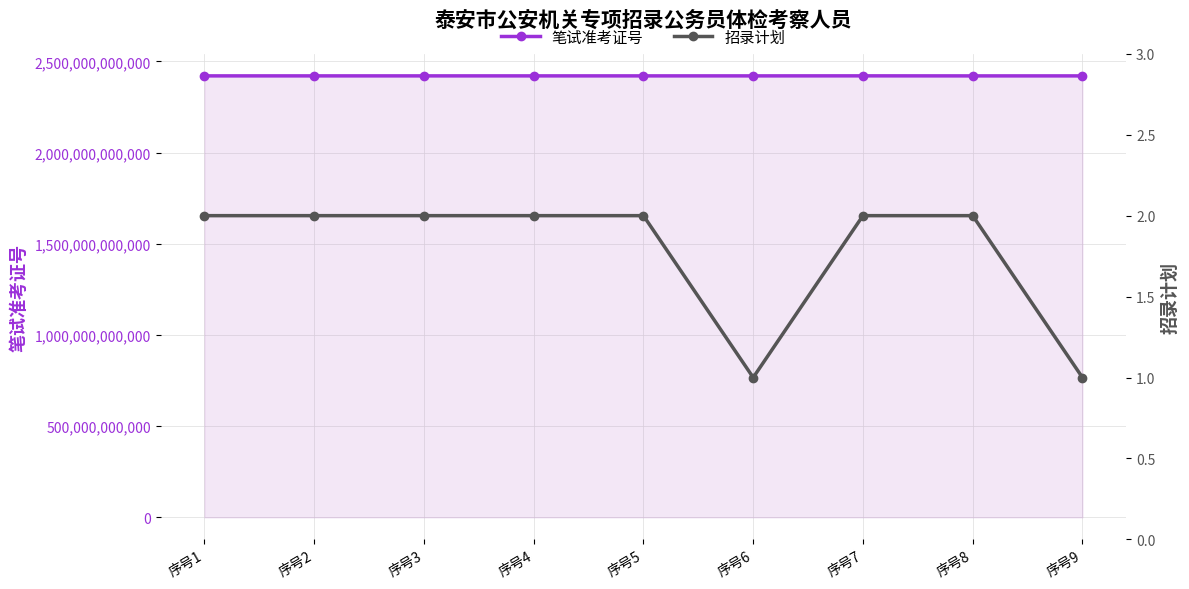

Reading left to right, transcribe all the data shown in this chart.

笔试准考证号: 2420092003606	2420102301116	2420081700212	2420092001615	2420092001206	2420092000111	2420243004124	2420027503503	2420027500425
招录计划: 2	2	2	2	2	1	2	2	1